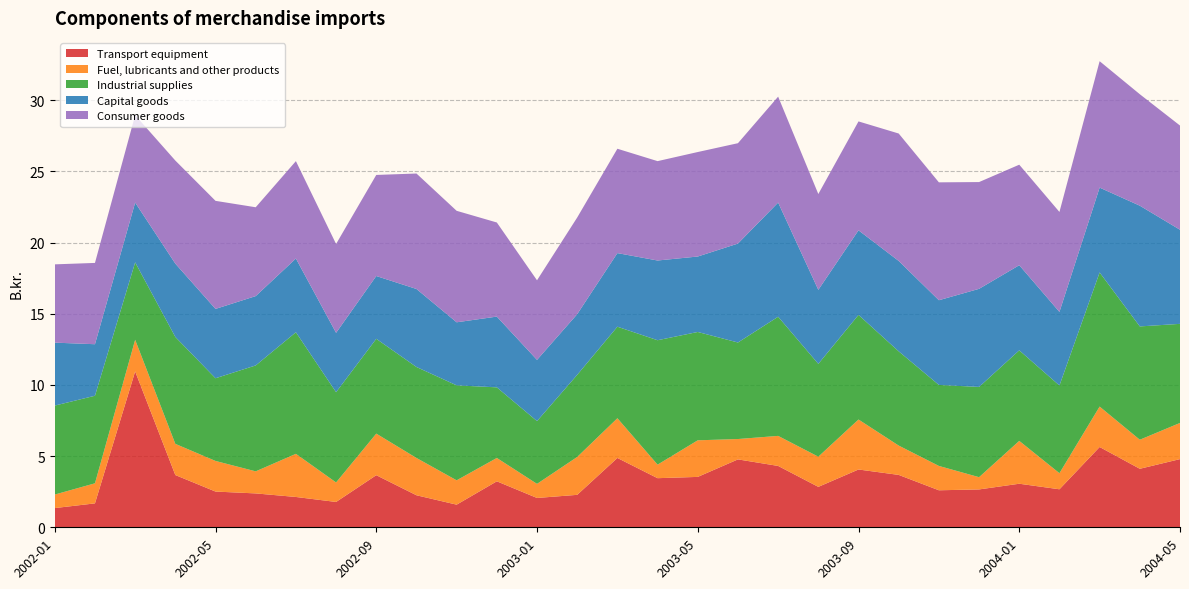

Reading left to right, extract all data points from this chart.

Transport equipment: 2002-01=1.4	2002-02=1.7	2002-03=10.9	2002-04=3.7	2002-05=2.5	2002-06=2.4	2002-07=2.1	2002-08=1.8	2002-09=3.7	2002-10=2.2	2002-11=1.6	2002-12=3.2	2003-01=2.1	2003-02=2.3	2003-03=4.9	2003-04=3.5	2003-05=3.5	2003-06=4.8	2003-07=4.3	2003-08=2.8	2003-09=4.1	2003-10=3.7	2003-11=2.6	2003-12=2.7	2004-01=3.1	2004-02=2.7	2004-03=5.6	2004-04=4.1	2004-05=4.8
Fuel, lubricants and other products: 2002-01=0.9	2002-02=1.4	2002-03=2.2	2002-04=2.2	2002-05=2.1	2002-06=1.6	2002-07=3.0	2002-08=1.4	2002-09=2.9	2002-10=2.6	2002-11=1.7	2002-12=1.6	2003-01=1.0	2003-02=2.7	2003-03=2.8	2003-04=0.9	2003-05=2.6	2003-06=1.4	2003-07=2.1	2003-08=2.1	2003-09=3.5	2003-10=2.1	2003-11=1.7	2003-12=0.9	2004-01=3.0	2004-02=1.1	2004-03=2.8	2004-04=2.0	2004-05=2.5
Industrial supplies: 2002-01=6.2	2002-02=6.2	2002-03=5.4	2002-04=7.5	2002-05=5.8	2002-06=7.4	2002-07=8.5	2002-08=6.3	2002-09=6.7	2002-10=6.4	2002-11=6.7	2002-12=5.0	2003-01=4.4	2003-02=5.8	2003-03=6.4	2003-04=8.7	2003-05=7.6	2003-06=6.8	2003-07=8.4	2003-08=6.5	2003-09=7.3	2003-10=6.6	2003-11=5.7	2003-12=6.3	2004-01=6.4	2004-02=6.2	2004-03=9.4	2004-04=8.0	2004-05=7.0
Capital goods: 2002-01=4.4	2002-02=3.6	2002-03=4.2	2002-04=5.2	2002-05=4.9	2002-06=4.9	2002-07=5.2	2002-08=4.2	2002-09=4.4	2002-10=5.5	2002-11=4.4	2002-12=5.0	2003-01=4.3	2003-02=4.3	2003-03=5.2	2003-04=5.6	2003-05=5.3	2003-06=7.0	2003-07=8.0	2003-08=5.2	2003-09=5.9	2003-10=6.3	2003-11=6.0	2003-12=6.9	2004-01=6.0	2004-02=5.2	2004-03=6.0	2004-04=8.5	2004-05=6.6
Consumer goods: 2002-01=5.5	2002-02=5.7	2002-03=6.1	2002-04=7.2	2002-05=7.6	2002-06=6.2	2002-07=6.8	2002-08=6.2	2002-09=7.1	2002-10=8.1	2002-11=7.8	2002-12=6.6	2003-01=5.6	2003-02=6.8	2003-03=7.3	2003-04=7.0	2003-05=7.3	2003-06=7.0	2003-07=7.4	2003-08=6.7	2003-09=7.7	2003-10=8.9	2003-11=8.3	2003-12=7.5	2004-01=7.1	2004-02=7.0	2004-03=8.9	2004-04=7.8	2004-05=7.3